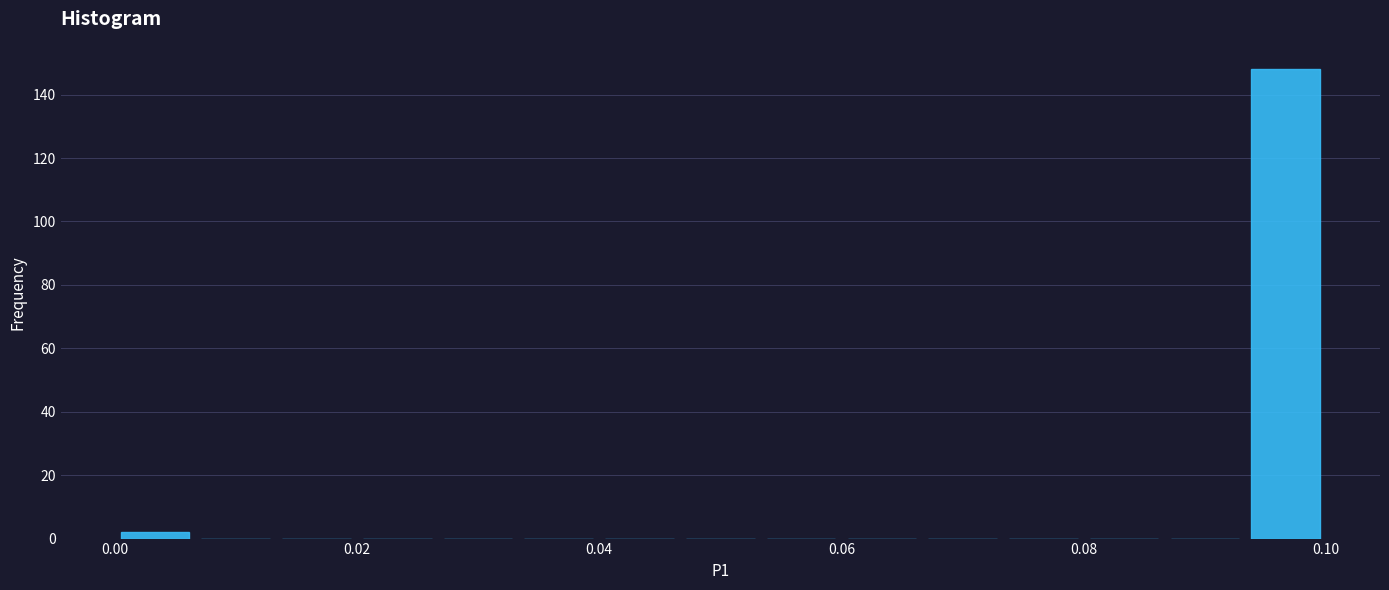

Around what value on the x-axis is the tallest bar? Give the approximate position of its centre, as read against the axis.

0.096